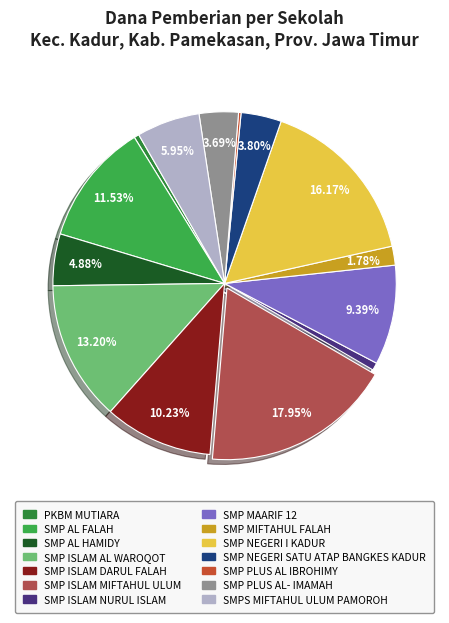

Does any single category account for the majority?

No